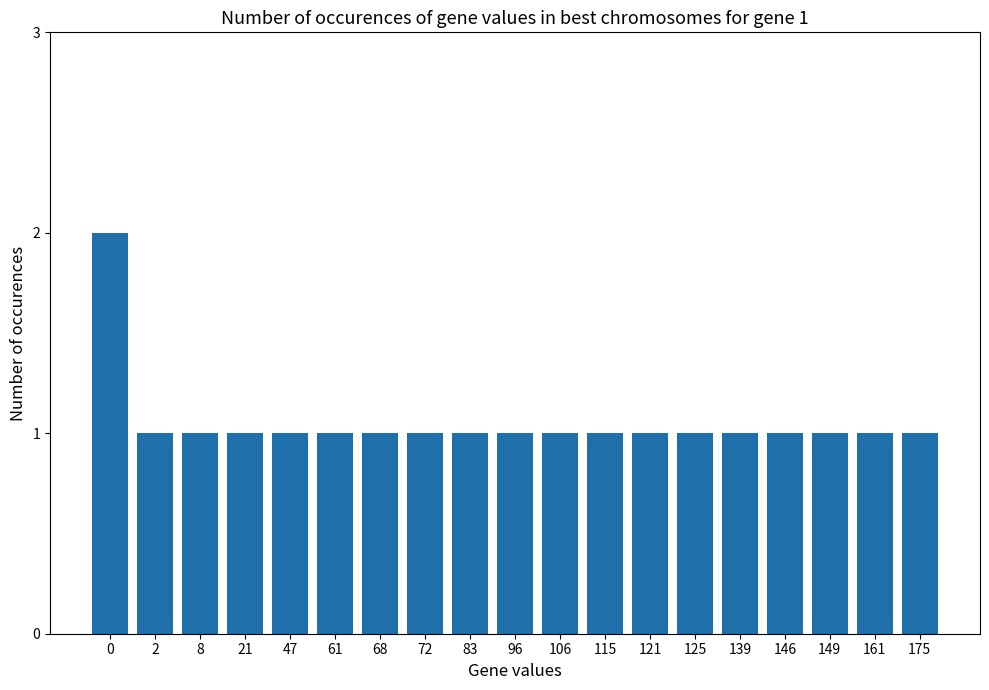

What is the change in value from 0 to 61?

-1